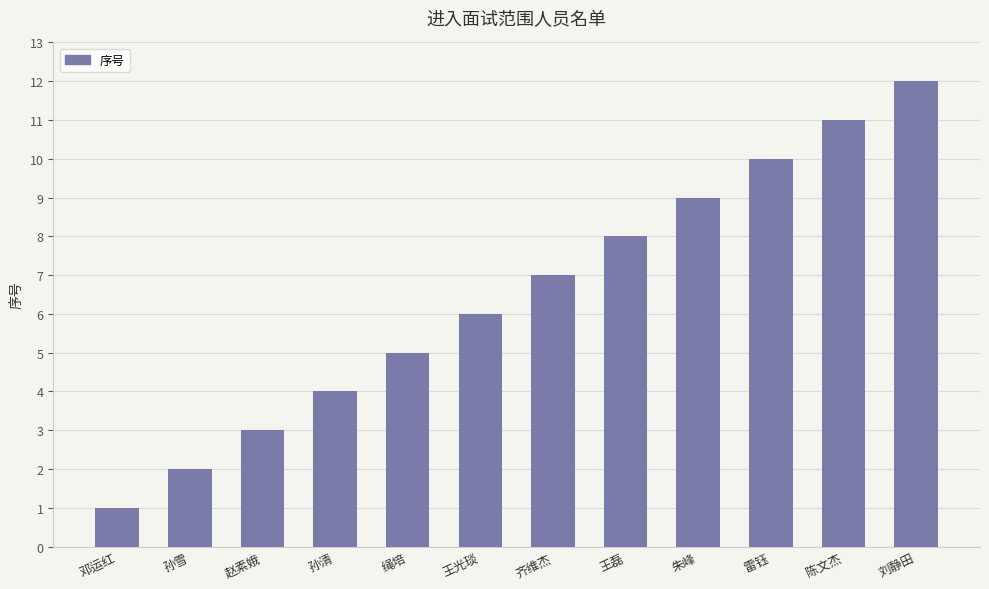

True or false: the data shows 3 at 赵素娥.

True